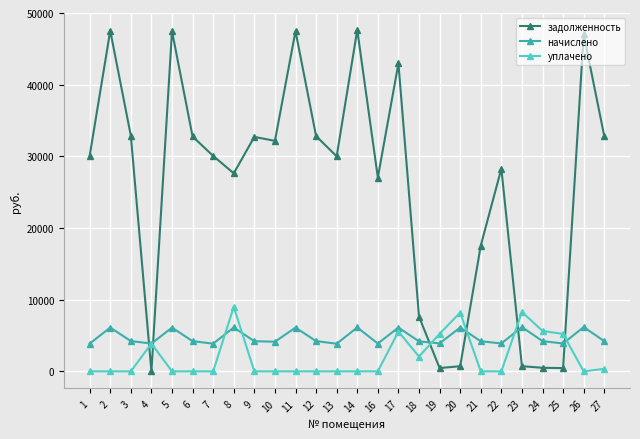

True or false: уплачено has more than 1 points higher than both neighbors.

True